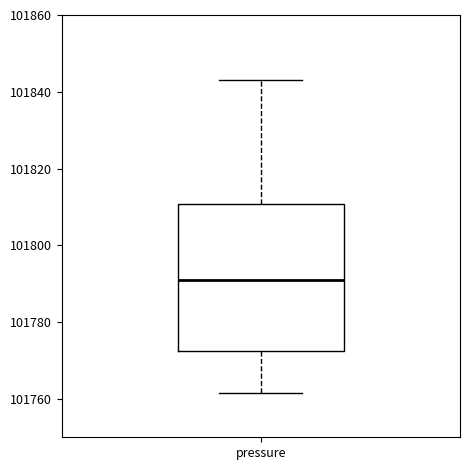

Transcribe this box plot: give where the median line is, the range the box spans, and where the two whiskers end, as read against the y-axis. The values are not printed on the chart, so give them approximately, as read against the axis.

median 101790, box 101772 to 101810, whiskers 101762 to 101844